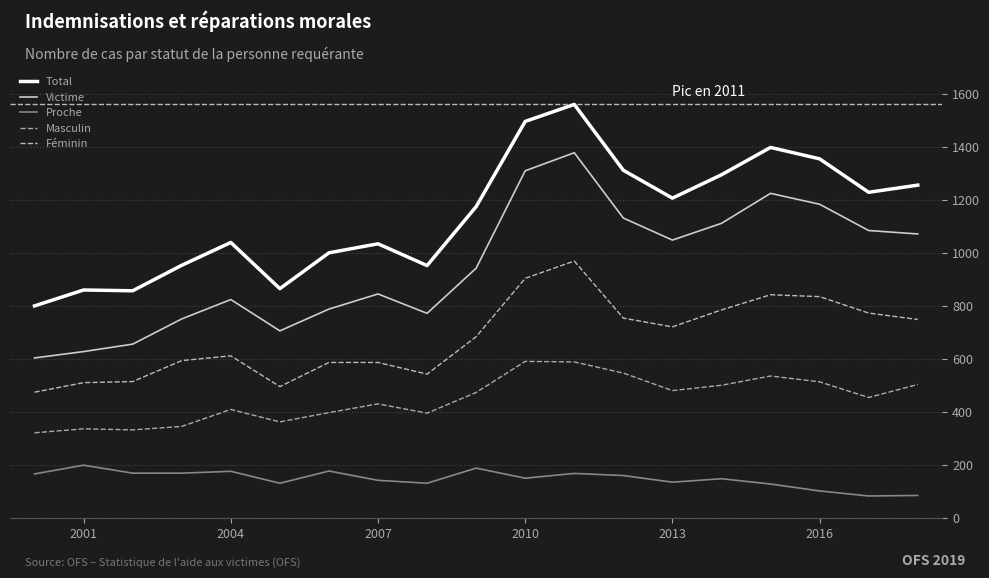

In Total, how many points are higher than both neighbors (excluding endpoints)?

5